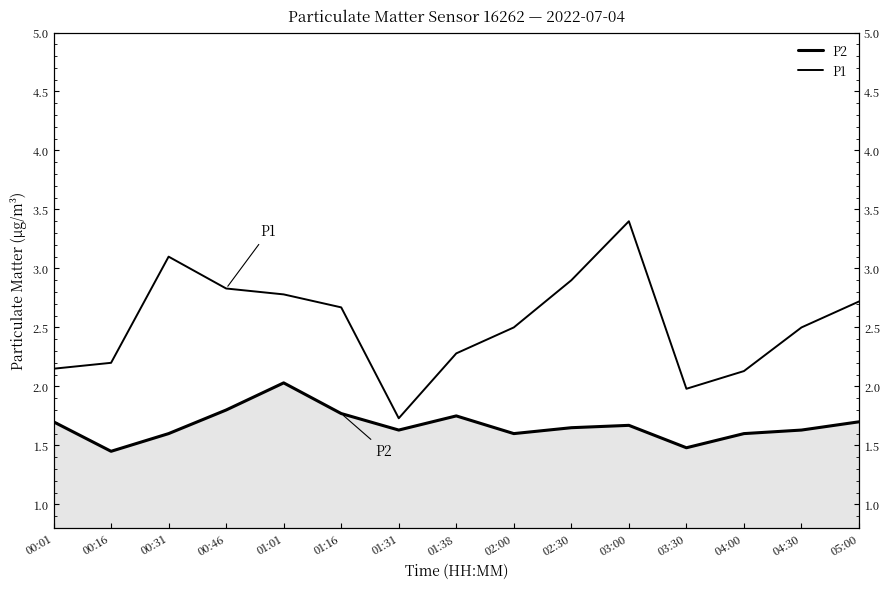

What is the maximum value for P2?

2.0